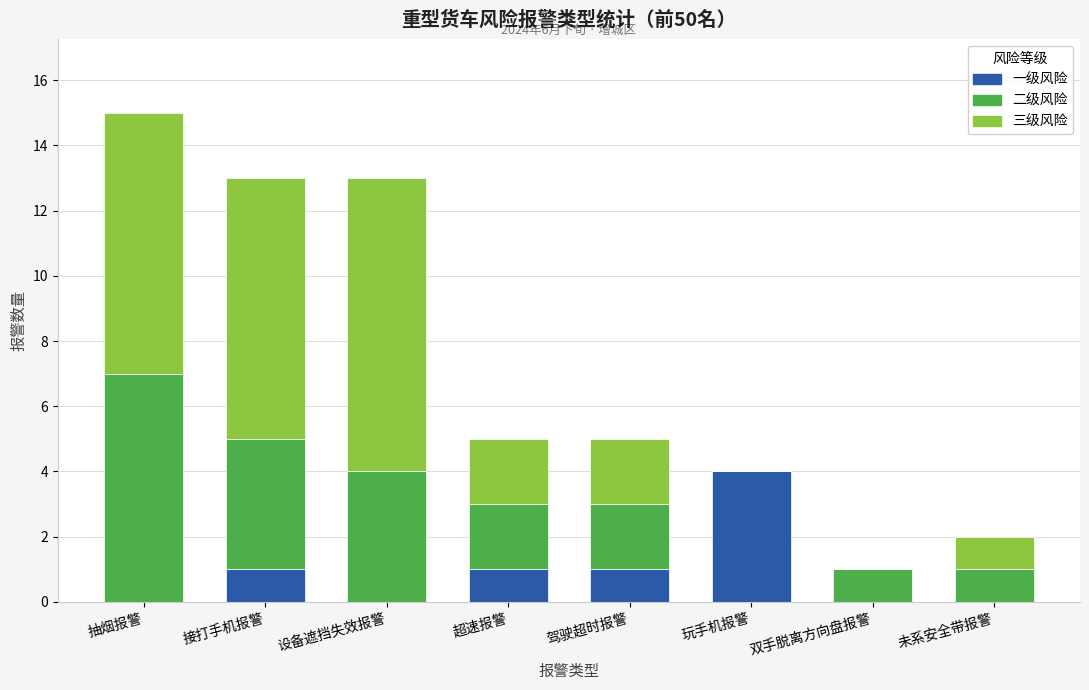

True or false: 一级风险 has a value of 1 at 玩手机报警.

False